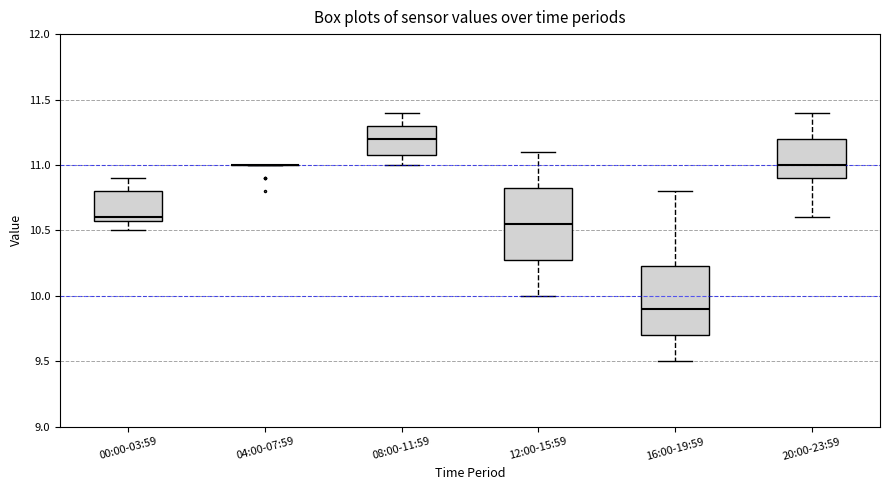

Reading left to right, read every box against the y-axis: the position of its median line, the range the box covers, and the ends of its whiskers. The values are not printed on the chart, so give them approximately, as read against the axis.

00:00-03:59: median 10.60 (just above the box's lower edge), box 10.60 to 10.80, whiskers 10.50 to 10.90
04:00-07:59: box collapsed to a line at 11.00, whiskers 11.00 to 11.00
08:00-11:59: median 11.20, box 11.10 to 11.30, whiskers 11.00 to 11.40
12:00-15:59: median 10.55, box 10.30 to 10.85, whiskers 10.00 to 11.10
16:00-19:59: median 9.90, box 9.70 to 10.25, whiskers 9.50 to 10.80
20:00-23:59: median 11.00, box 10.90 to 11.20, whiskers 10.60 to 11.40